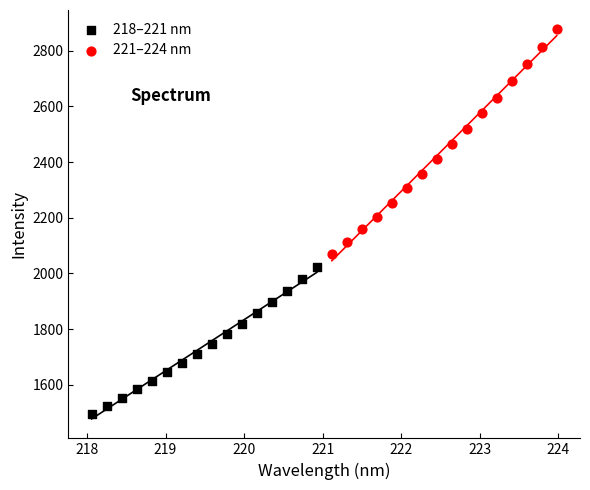

Which series contains the highest Y value?

221–224 nm